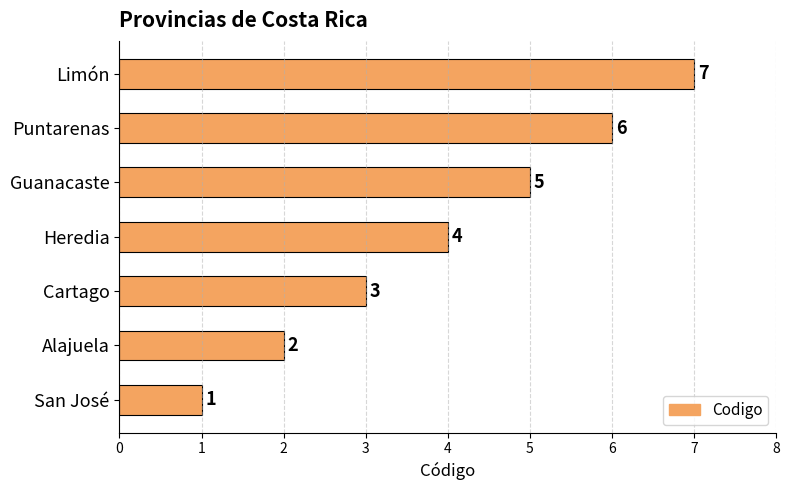

List the labels in order of value, smallest first.

San José, Alajuela, Cartago, Heredia, Guanacaste, Puntarenas, Limón